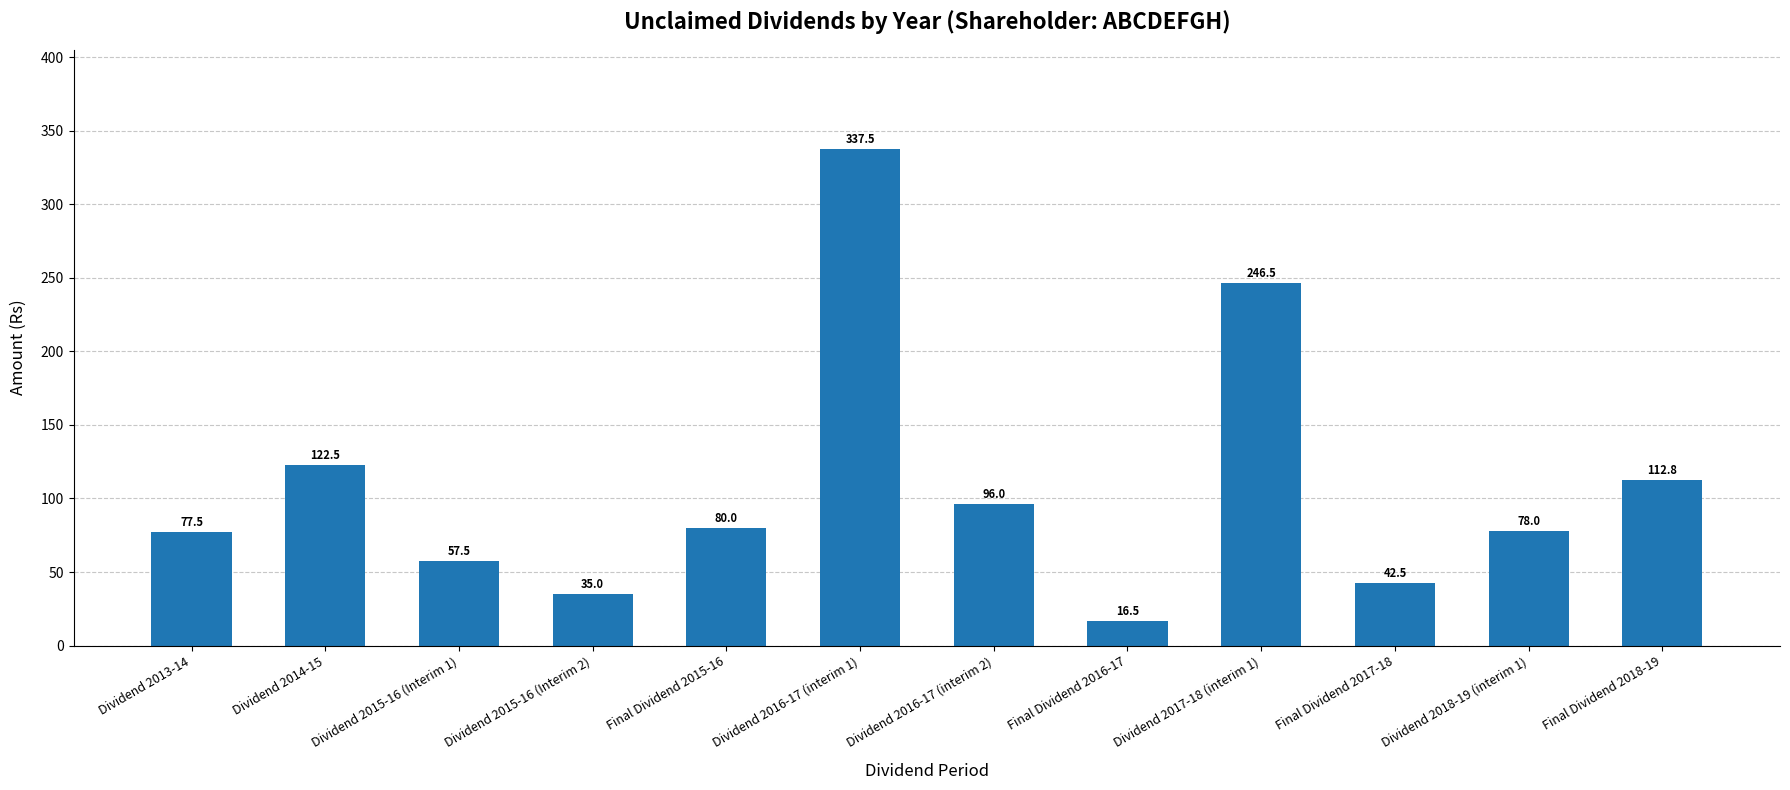

How many distinct data groups are displayed?

1